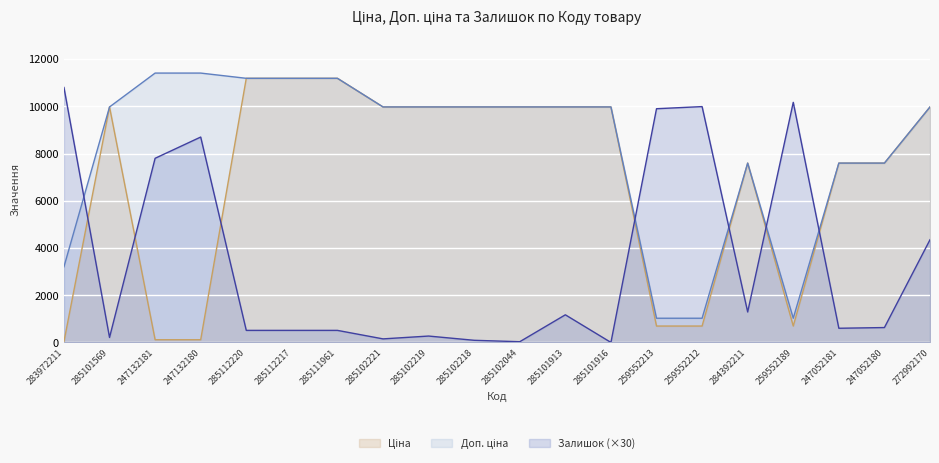

What is the label of the 4th point from the right?

259552189